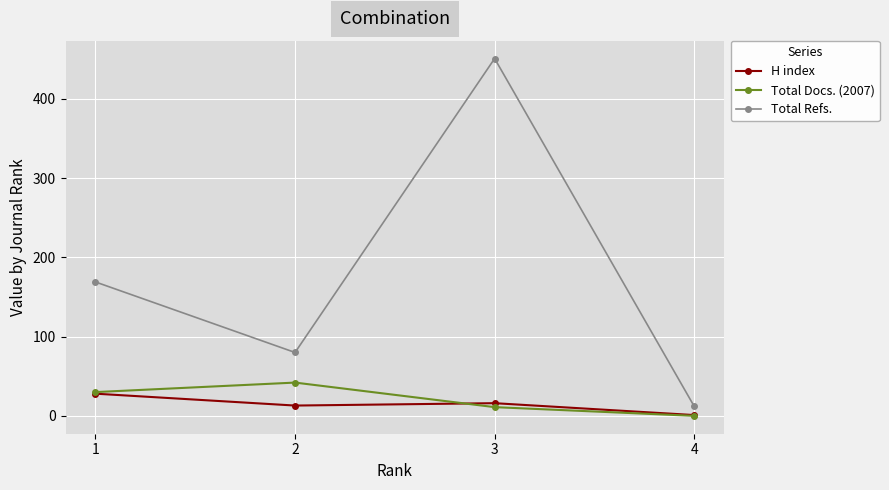

Reading left to right, what are all the values shown in this chart?

H index: 1=28	2=13	3=16	4=1
Total Docs. (2007): 1=30	2=42	3=11	4=0
Total Refs.: 1=169	2=80	3=451	4=12